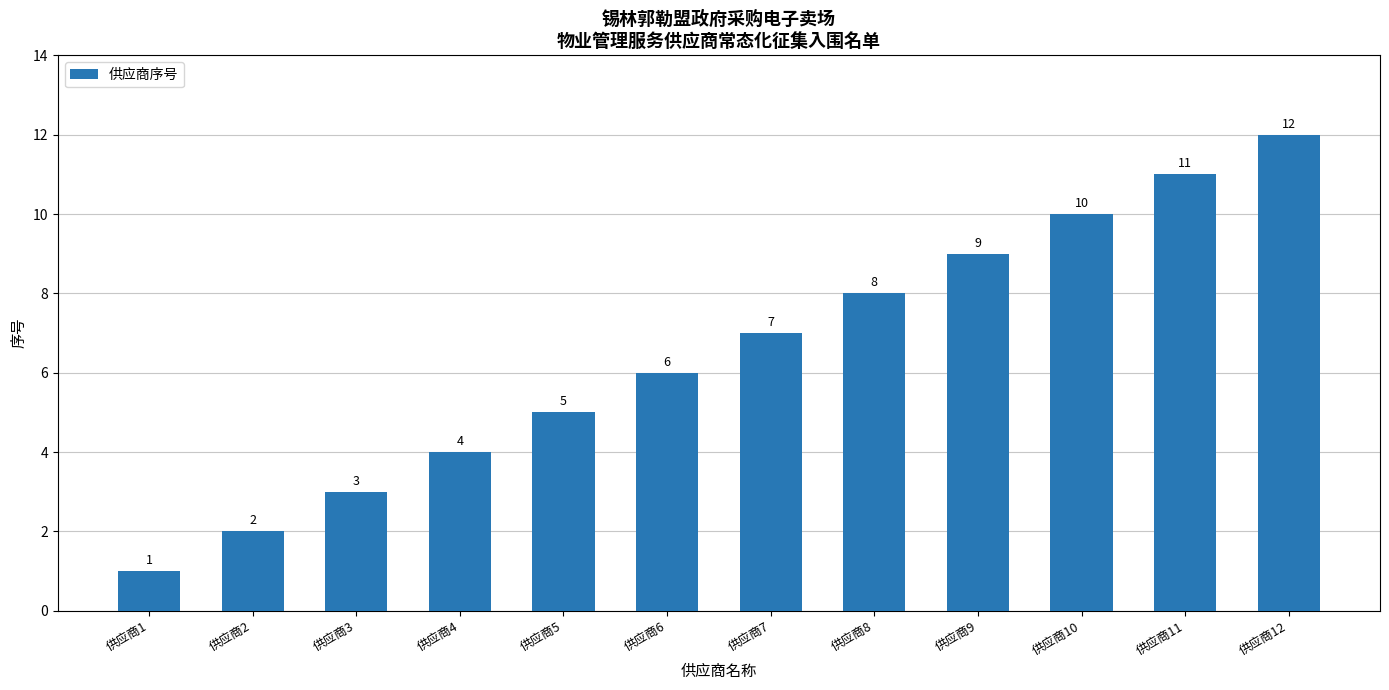

Count the number of data series in this chart.

1